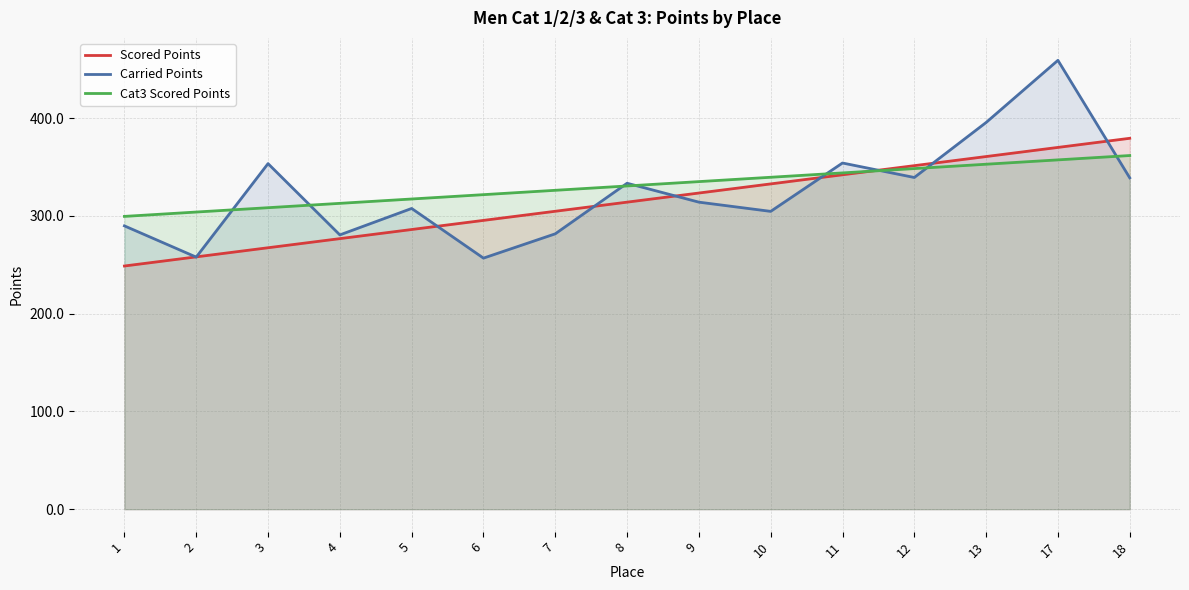

Which label corresponds to the smallest value in the chart?

1